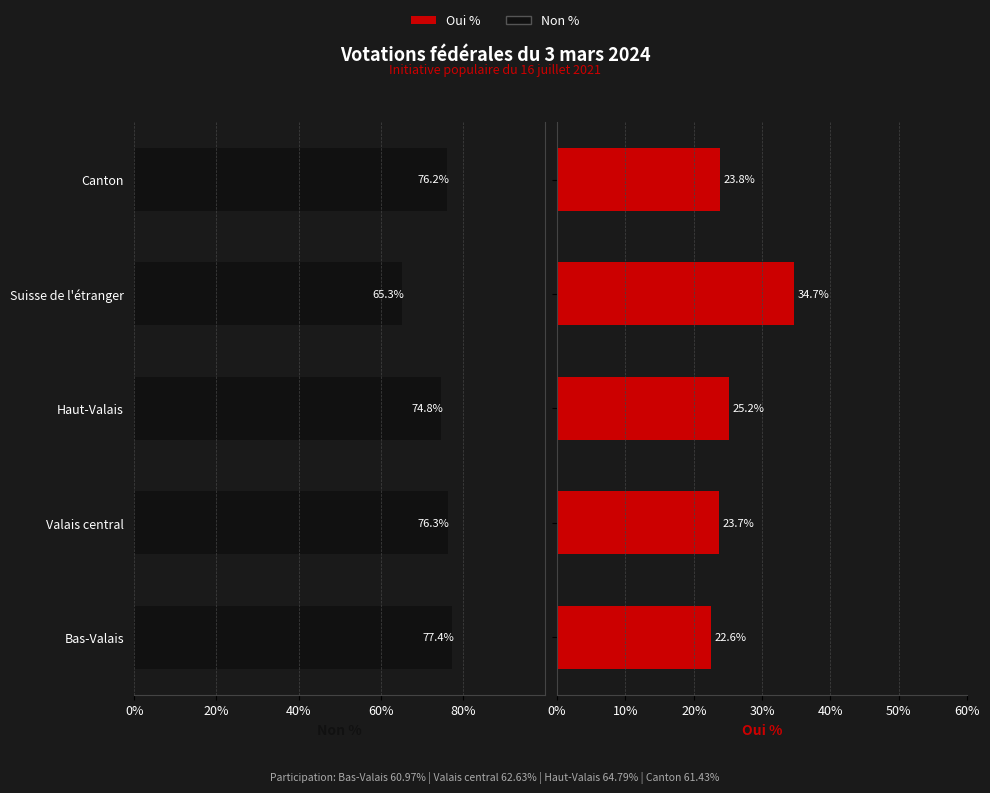

How many values in the Non % series are below -76?

3